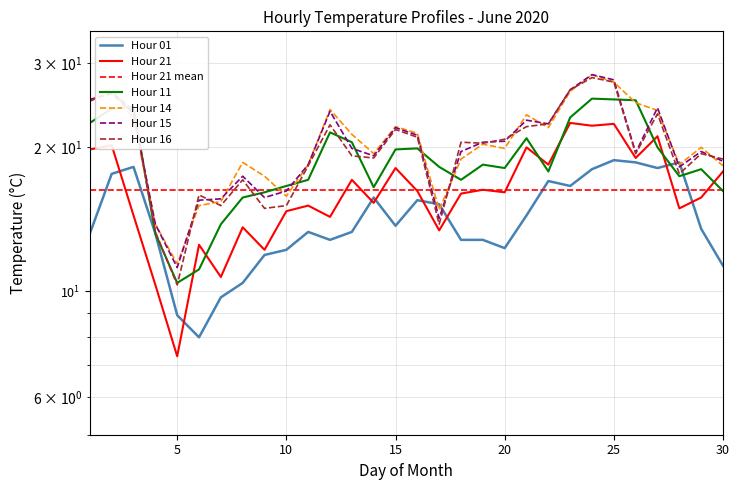

Does the chart display data point markers on the line(s)?

No